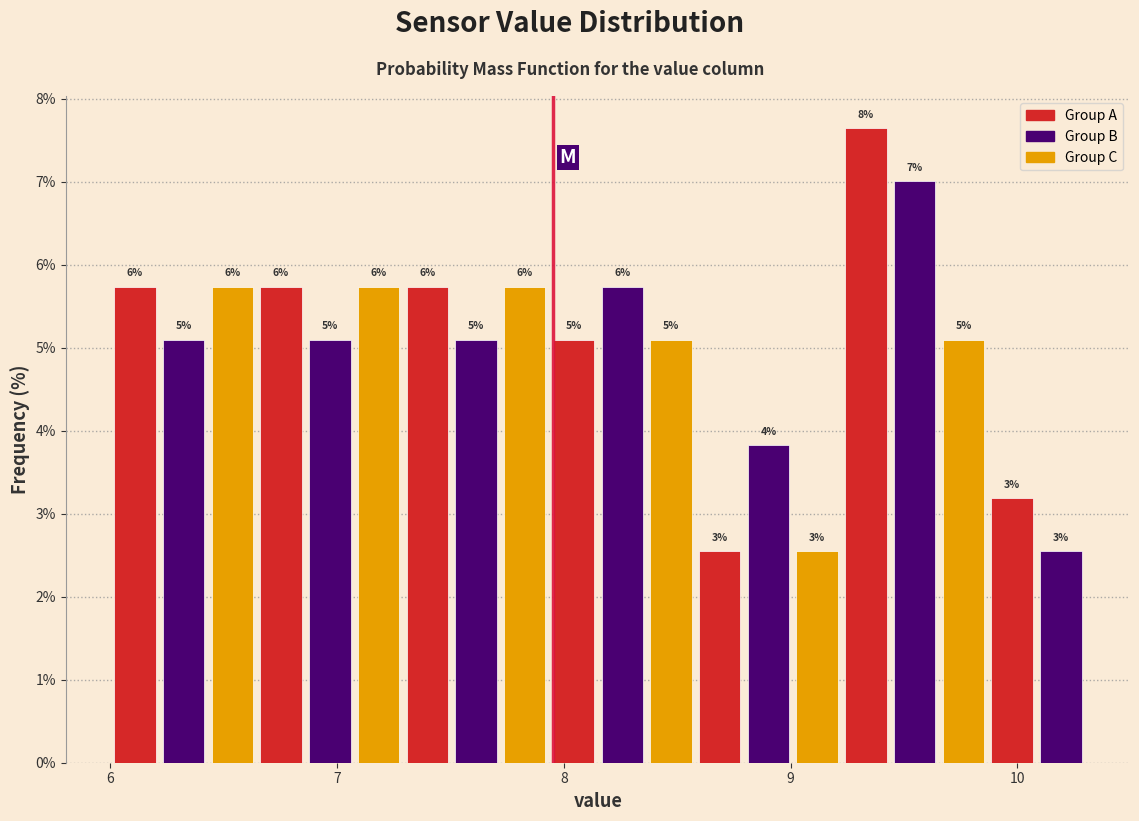

Around what value on the x-axis is the tallest bar? Give the approximate position of its centre, as read against the axis.

9.3